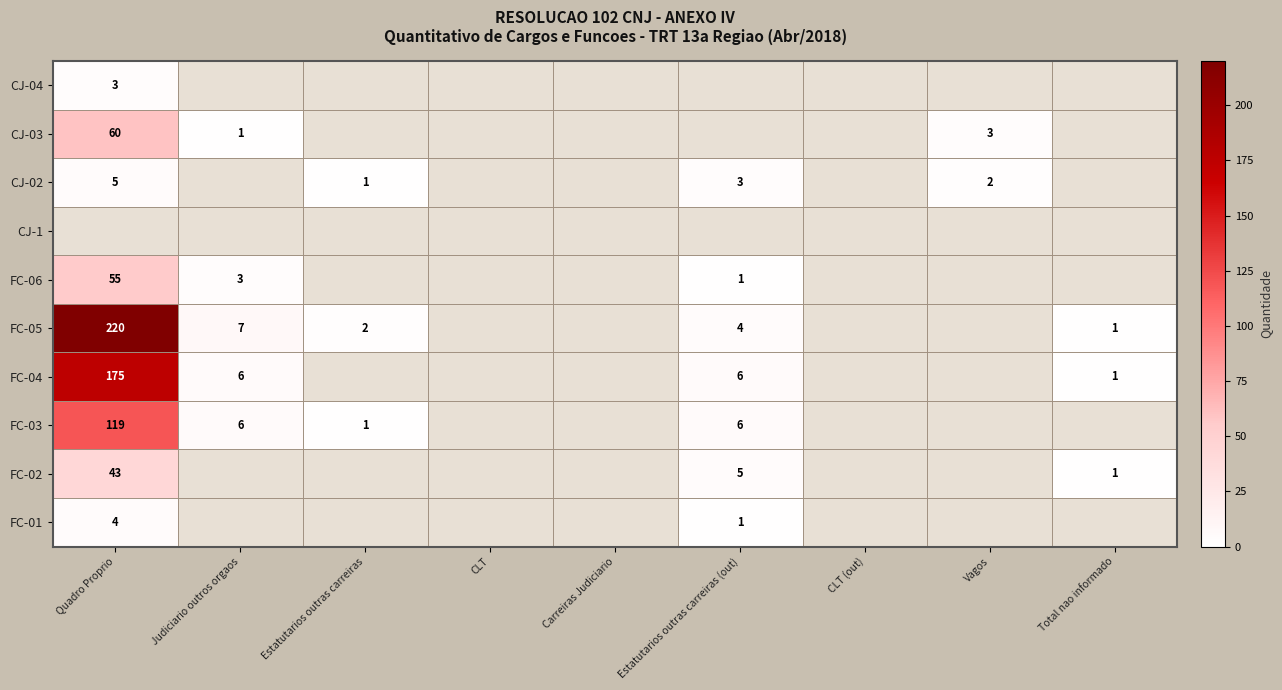

Is it true that FC-02 equals 0 at Total nao informado?

False